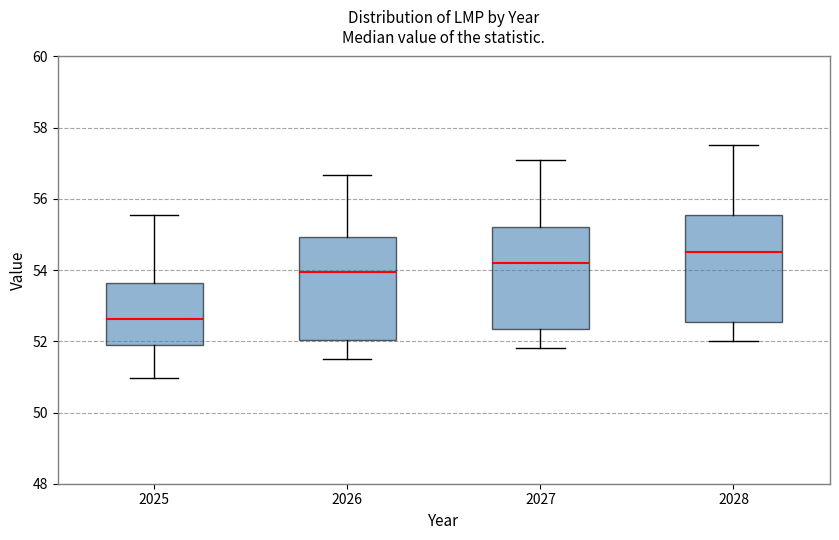

Where is the upper edge of the box at x = 2027 on the y-axis? The values are not printed on the chart, so give them approximately, as read against the axis.

55.2